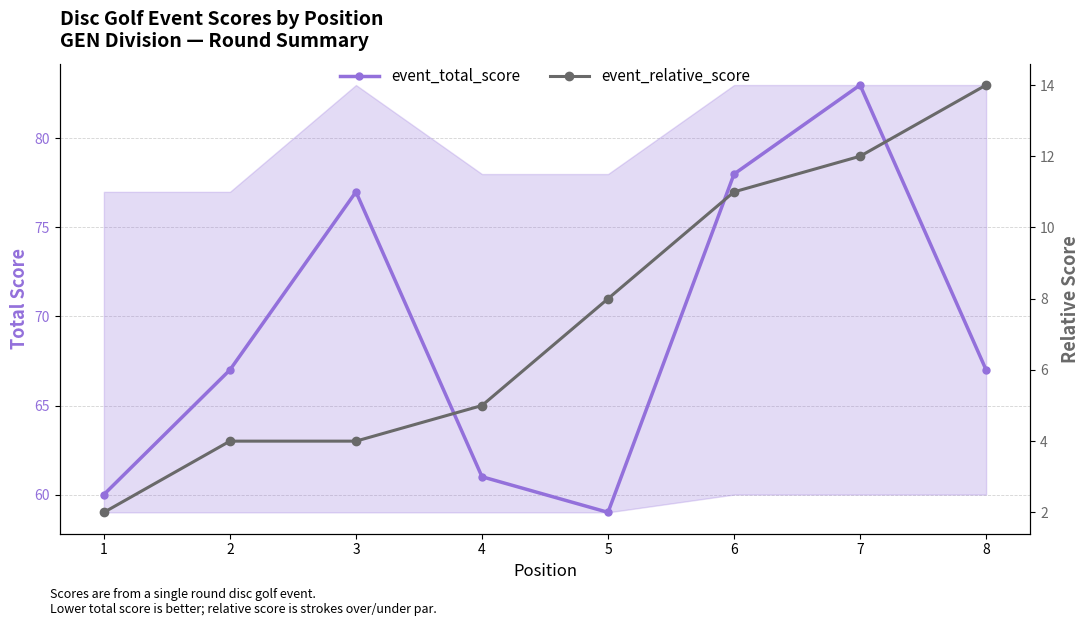

What is the difference between the maximum and minimum values in the event_total_score series?

24